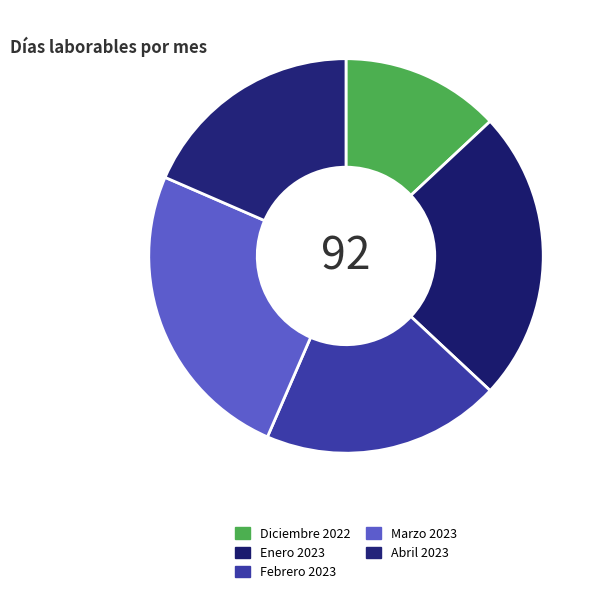

Is it true that Abril 2023 is 6% of the pie?

False